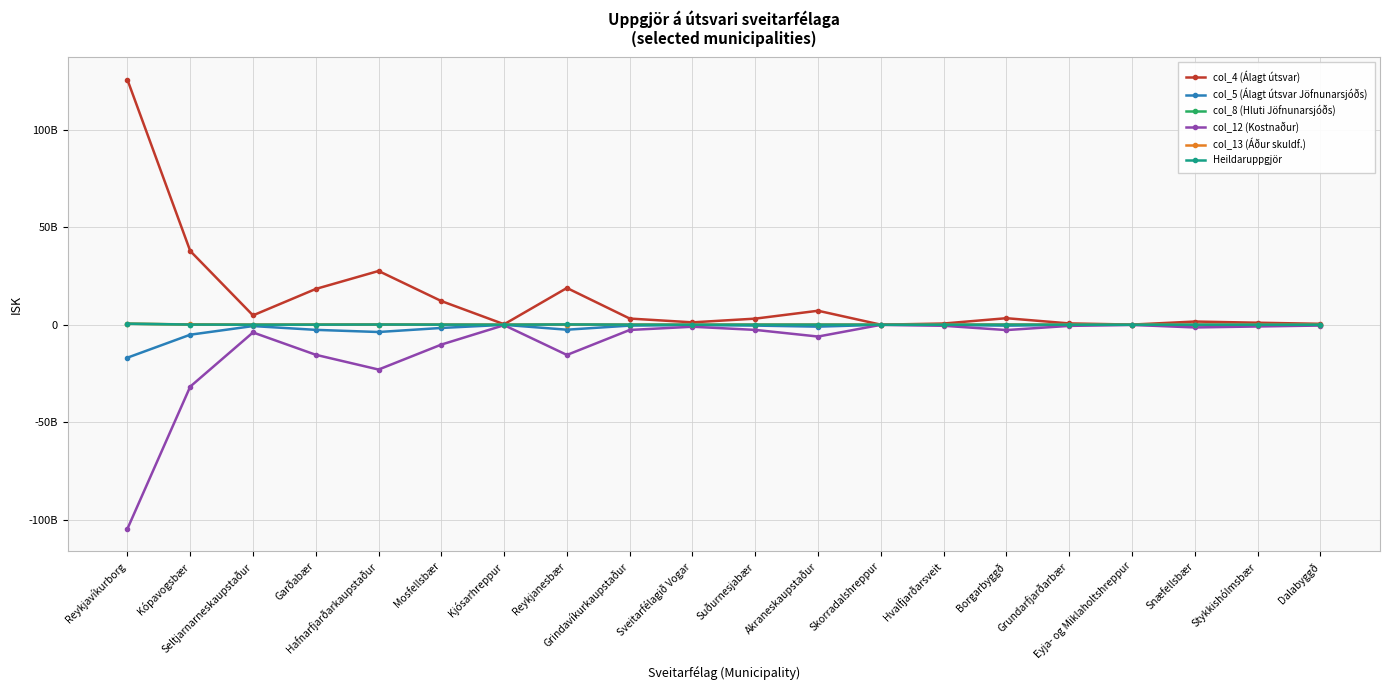

Reading right to left, list all the values displayed in this chart.

col_4 (Álagt útsvar): 484178978	1049985724	1651627588	97136122	693516553	3361060249	640766029	48644122	7178483811	3143059902	1238632763	3182686547	18842966715	256587422	12143803240	27548099027	18344205648	4808405418	37812253384	125509650218
col_5 (Álagt útsvar Jöfnunarsjóðs): -65038967	-141042858	-221860422	-13048136	-93158940	-451485705	-91208967	-7742392	-964273945	-422202076	-166383505	-431034156	-2531144783	-35727363	-1631257152	-3710560277	-2609305114	-665313957	-5093079027	-16859505253
col_8 (Hluti Jöfnunarsjóðs): 4926861	3593830	5498538	523444	1793098	22808818	5092823	118924	21609035	10184109	7876547	8786678	98371054	1655673	42492780	109248200	42712018	29284292	129760324	499768998
col_12 (Kostnaður): -391229520	-881124146	-1375021517	-79067252	-575459840	-2714694098	-513839512	-38121723	-6035518430	-2627309458	-1014358432	-2660946610	-15465210225	-207013447	-10150186230	-22936967023	-15379318936	-3932289903	-31685328108	-104506885473
col_13 (Áður skuldf.): 2077304	4656693	7299866	426037	3039498	14418468	2763651	206885	31860079	13847966	5287435	13948546	80975601	1117018	53373981	120609829	81292334	20804113	166625885	551933729
Heildaruppgjör: -7343216	2307794	14735211	1534486	12101988	32290795	1114528	2016163	24874317	19160791	2928625	27480766	145161041	2034535	53071745	115982555	47557804	5840568	111013817	565778705